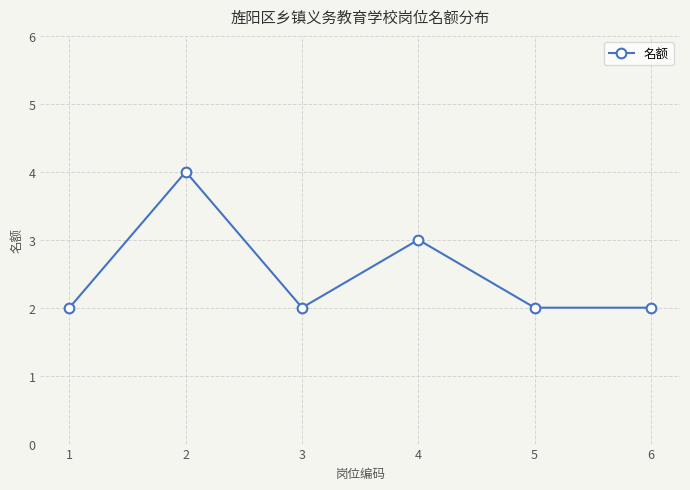

What is the approximate value at 6?

2